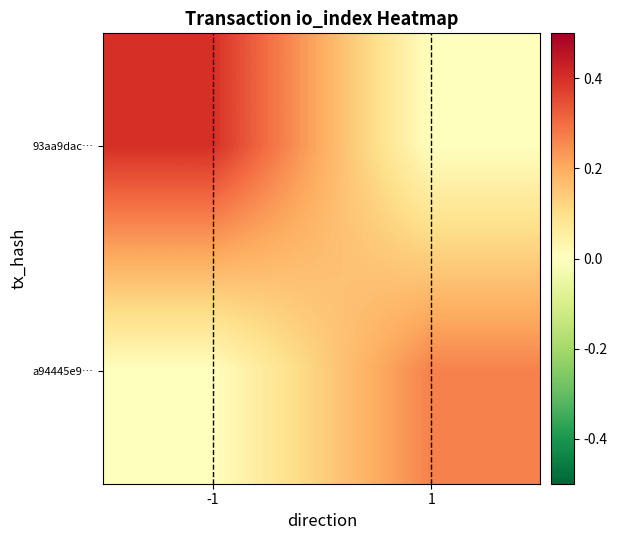

How many data points does each series have?

2